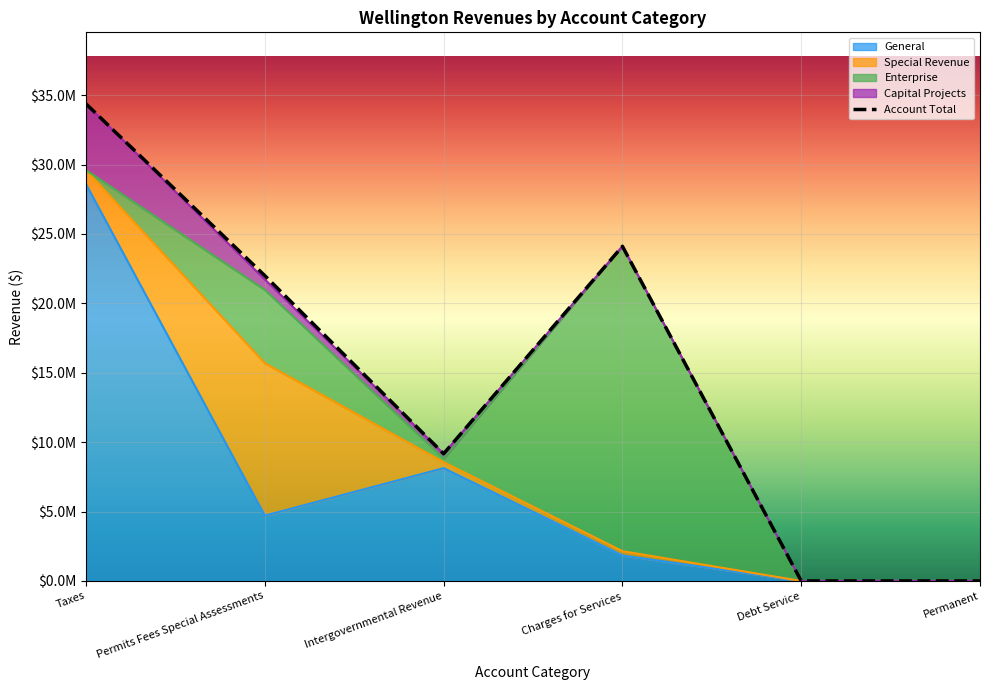

Does the chart display data point markers on the line(s)?

No